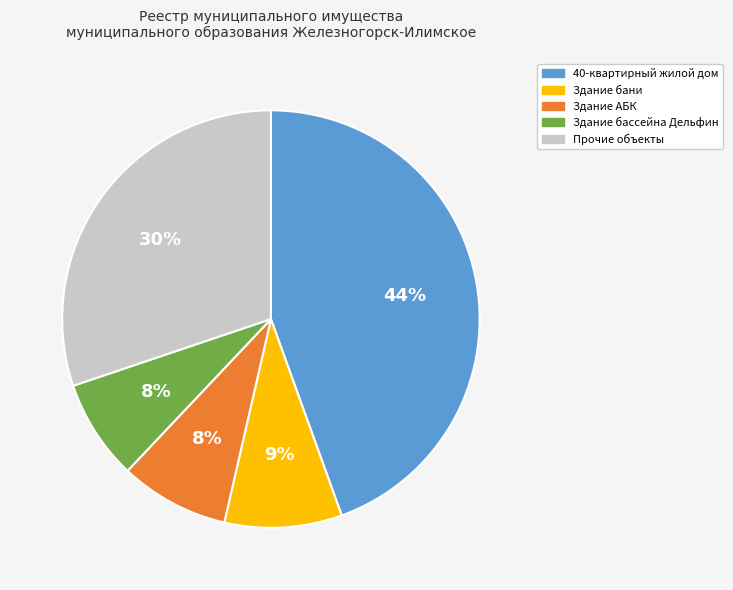

Is there any slice that represents more than half of the pie?

No